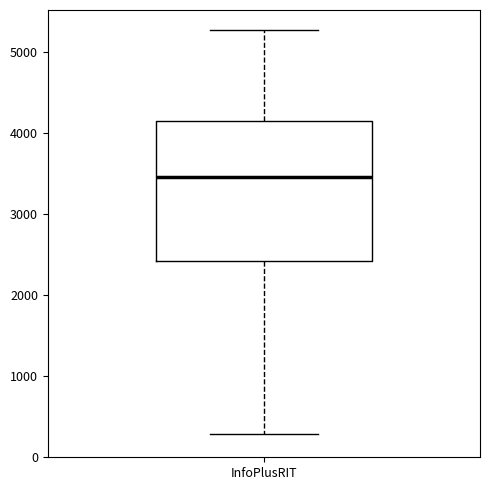

Read this box plot against the y-axis: the position of the median line, the range covered by the box, and the ends of both whiskers. The values are not printed on the chart, so give them approximately, as read against the axis.

median 3500, box 2400 to 4100, whiskers 300 to 5300